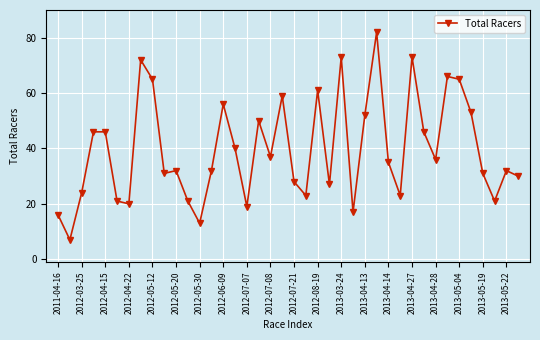

True or false: the data has more than 2 interior local peaks.

True